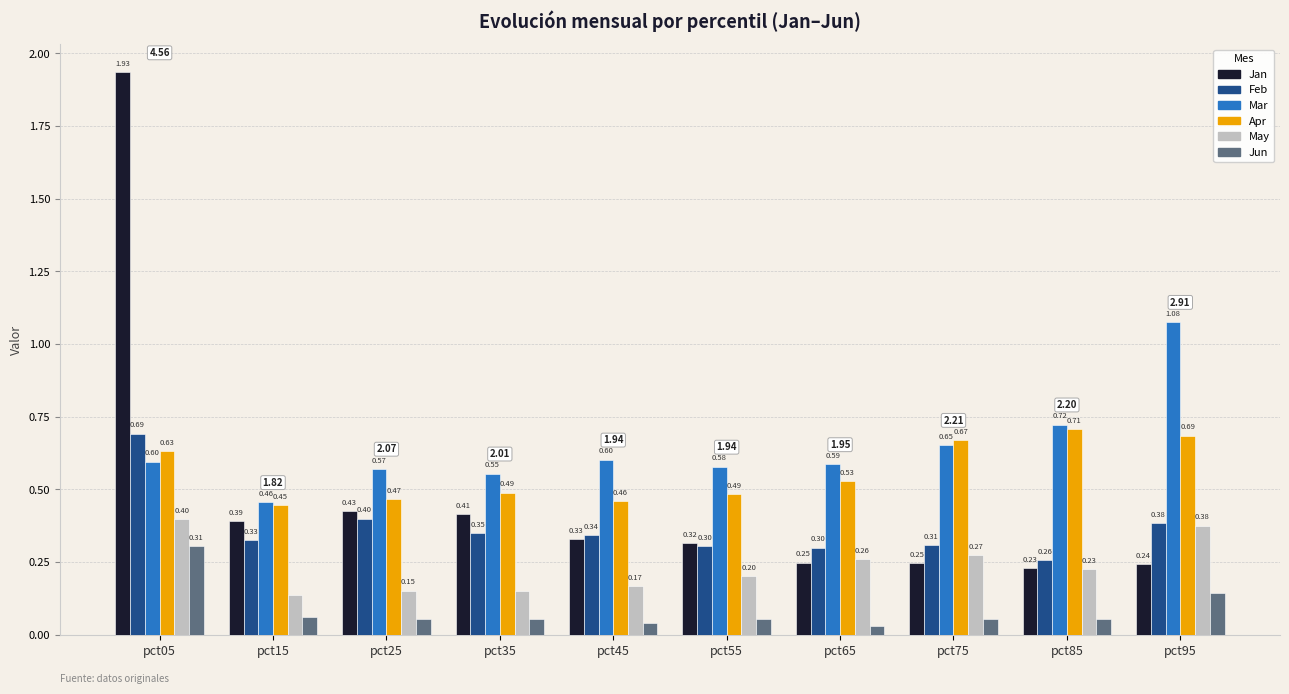

List the series in order of their peak value, lowest first.

Jun, May, Feb, Apr, Mar, Jan